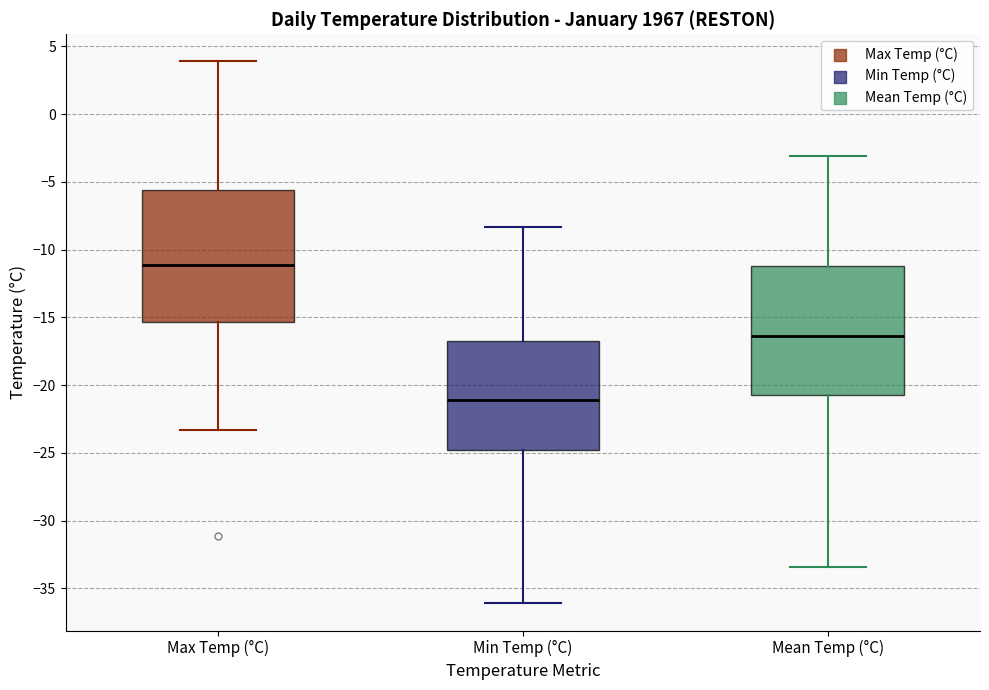

Which box has the highest median line?

Max Temp (°C)